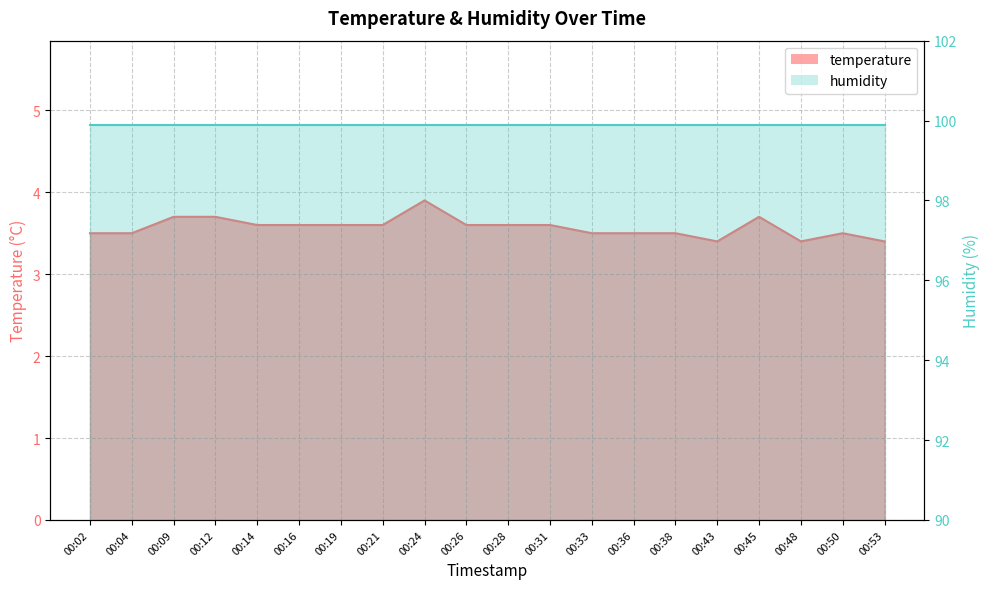

Does the chart display data point markers on the line(s)?

No